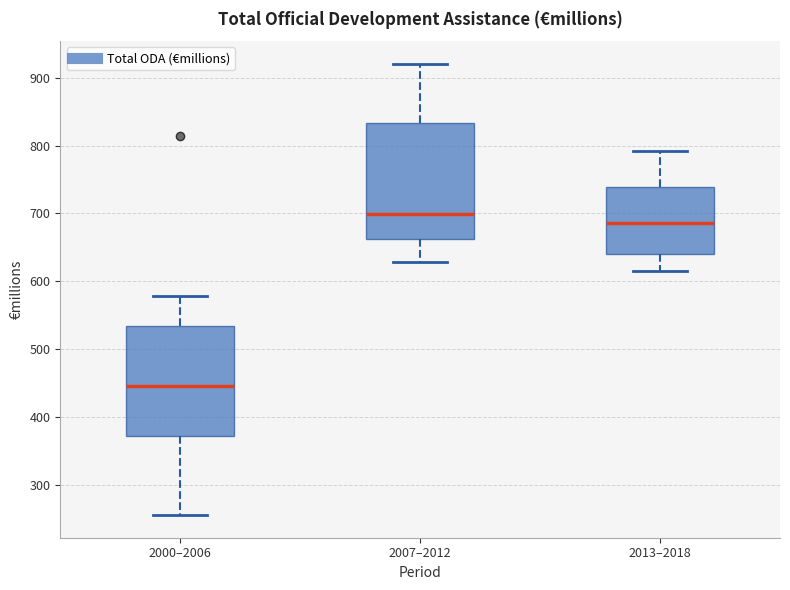

Reading left to right, transcribe this box plot: for each box, give where its median line is, the range the box spans, and where its two whiskers end, as read against the y-axis. The values are not printed on the chart, so give them approximately, as read against the axis.

2000–2006: median 450, box 370 to 530, whiskers 250 to 580
2007–2012: median 700, box 660 to 830, whiskers 630 to 920
2013–2018: median 690, box 640 to 740, whiskers 610 to 790